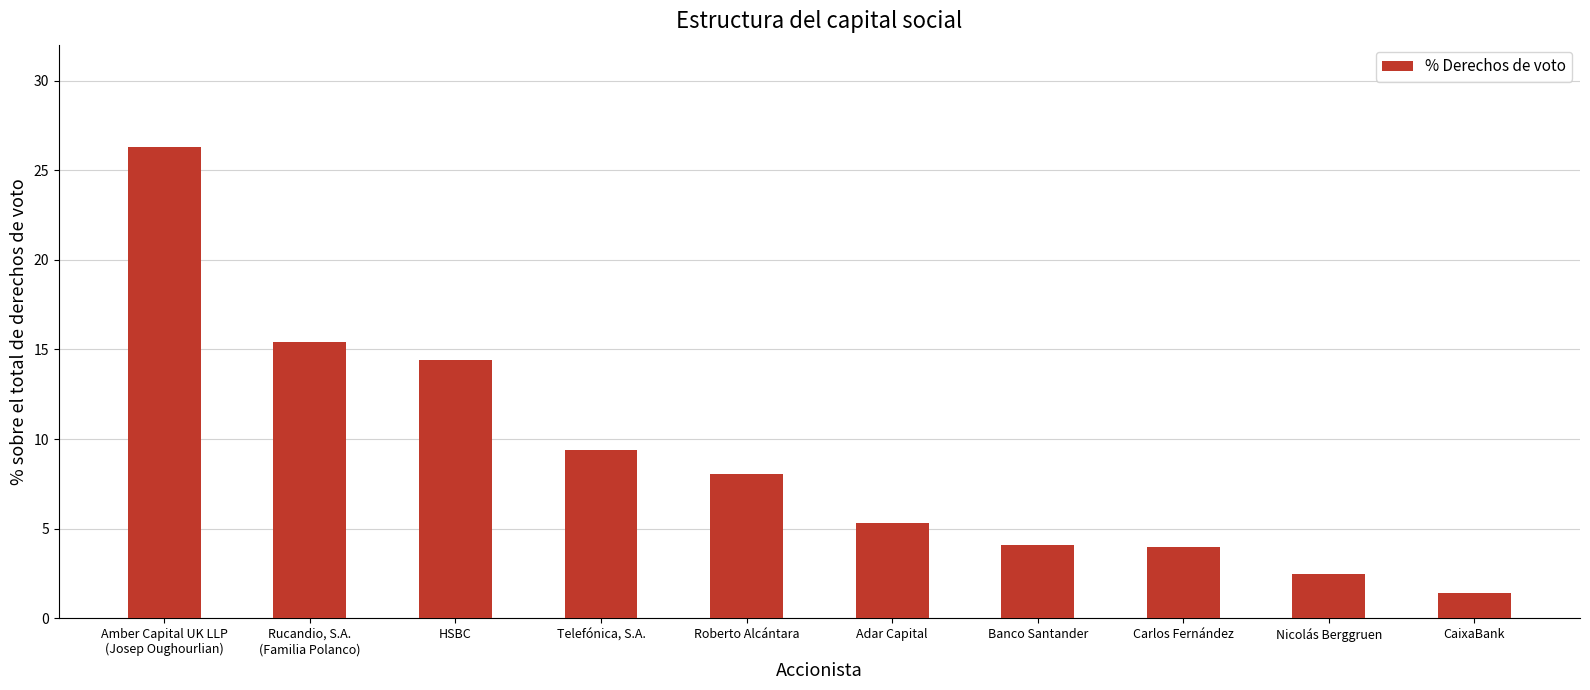

List the labels in order of value, largest first.

Amber Capital UK LLP
(Josep Oughourlian), Rucandio, S.A.
(Familia Polanco), HSBC, Telefónica, S.A., Roberto Alcántara, Adar Capital, Banco Santander, Carlos Fernández, Nicolás Berggruen, CaixaBank